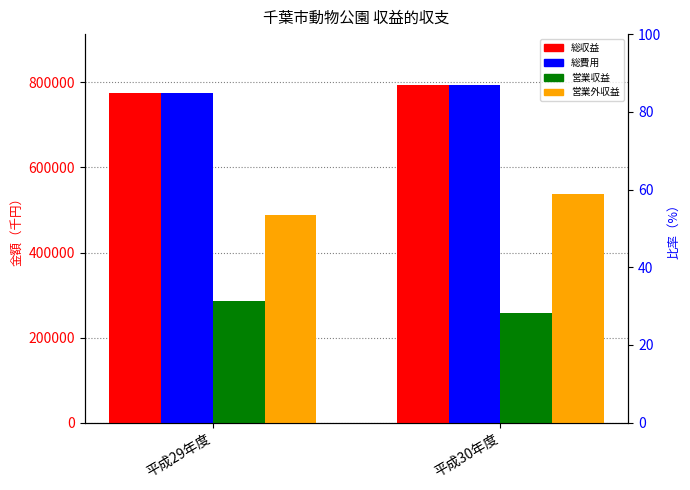

What is the label of the 2nd bar from the right?

平成29年度